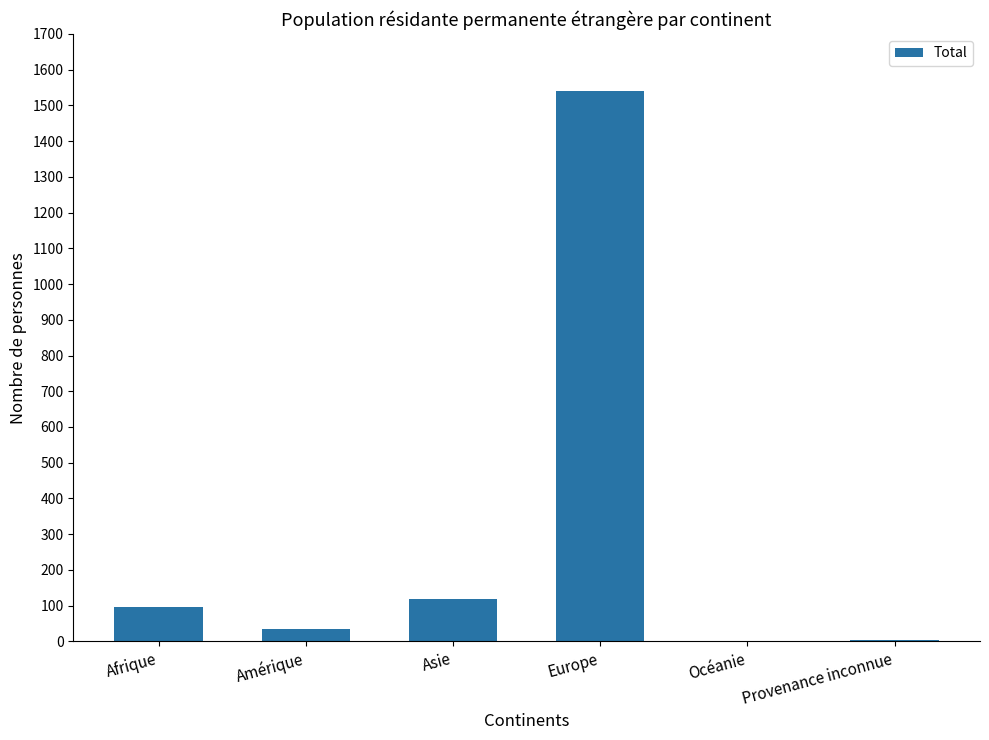

The chart shows a value of 97 at Afrique. True or false?

True